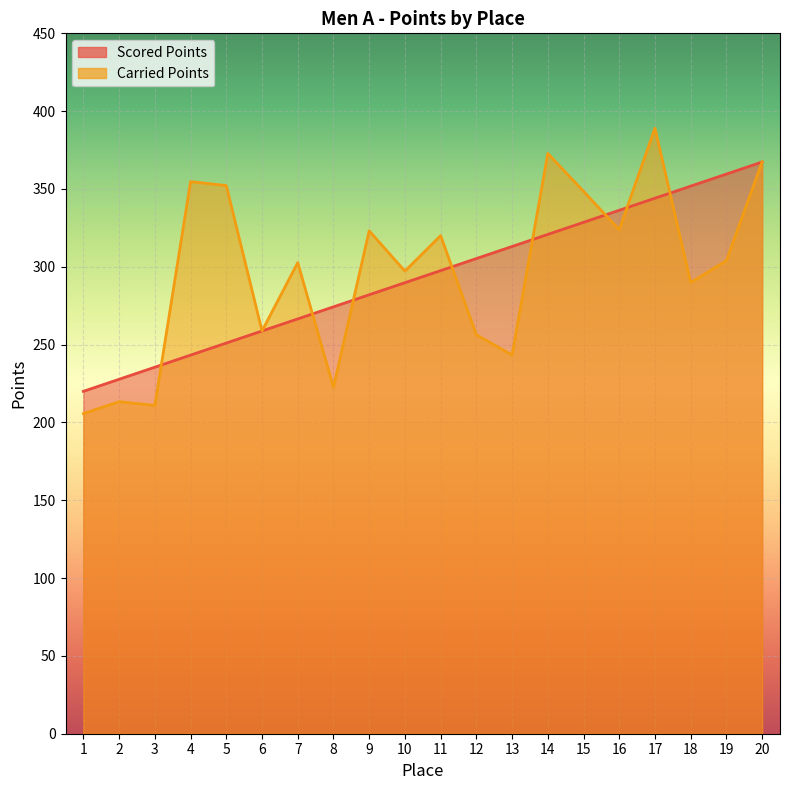

Reading right to left, transcribe all the data shown in this chart.

Scored Points: 367.3	359.6	351.8	344.1	336.3	328.6	320.8	313.1	305.3	297.5	289.8	282.0	274.3	266.5	258.8	251.0	243.3	235.5	227.7	220.0
Carried Points: 367.4	304.0	289.9	389.0	323.8	348.5	372.8	243.3	256.4	320.0	297.2	323.1	222.6	302.7	258.8	352.2	354.7	210.9	213.3	205.7